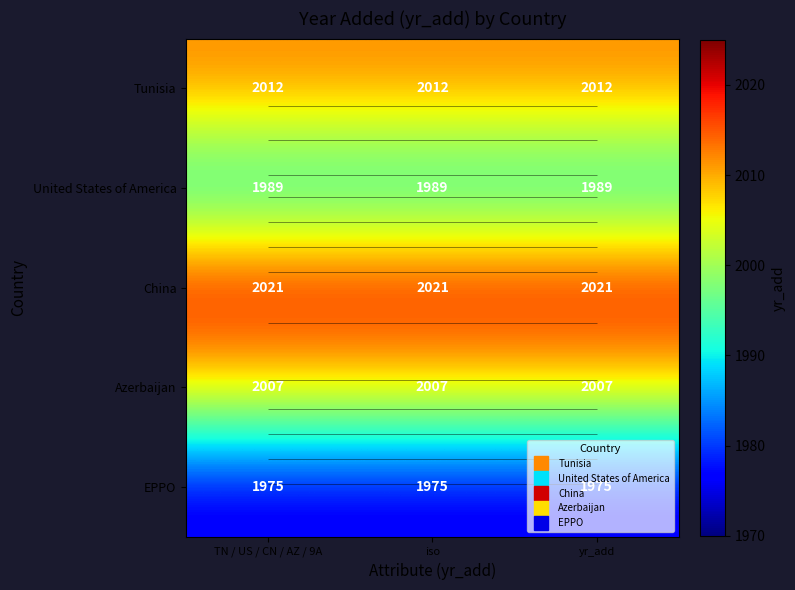

Count the number of data series in this chart.

5